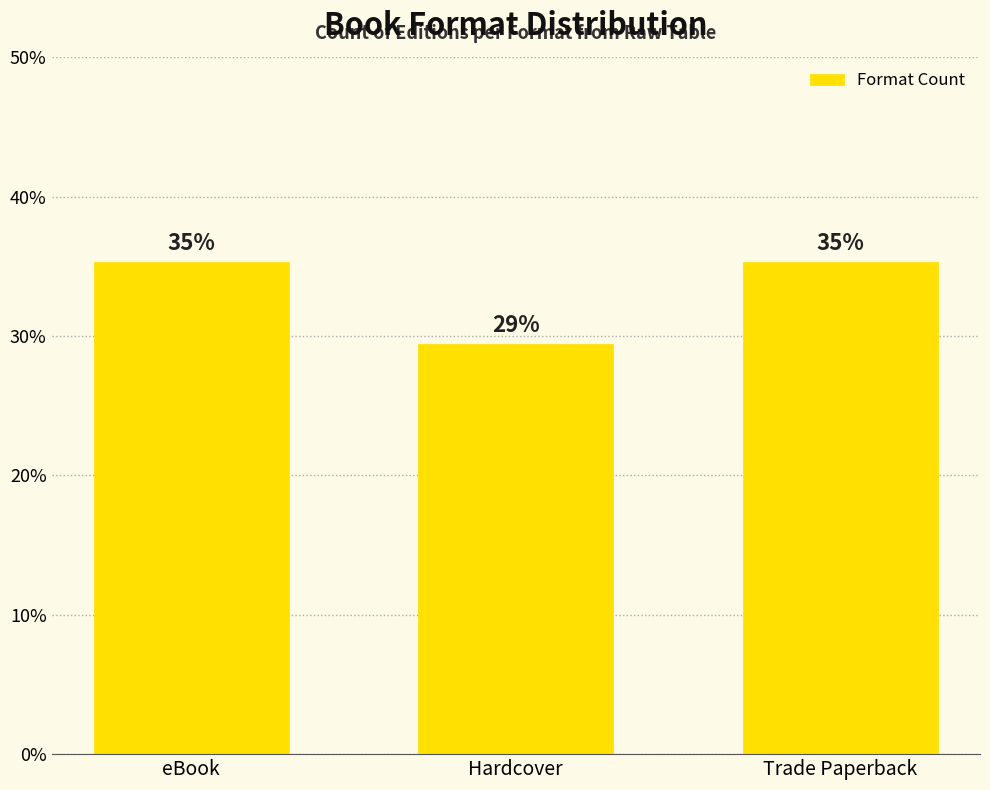

Reading right to left, extract all data points from this chart.

Trade Paperback=35.3	Hardcover=29.4	eBook=35.3